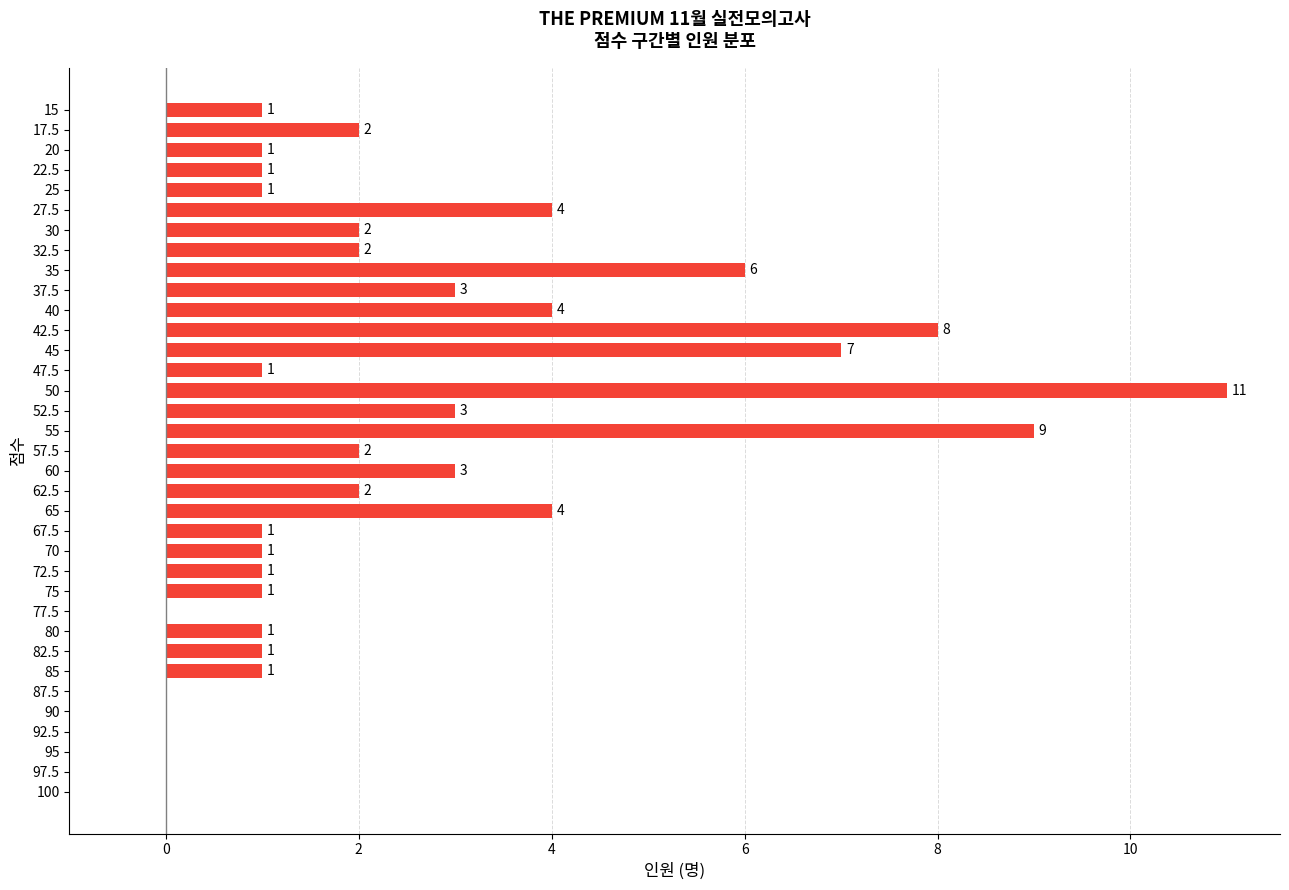

Are the bars grouped side by side (vs. stacked)?

No